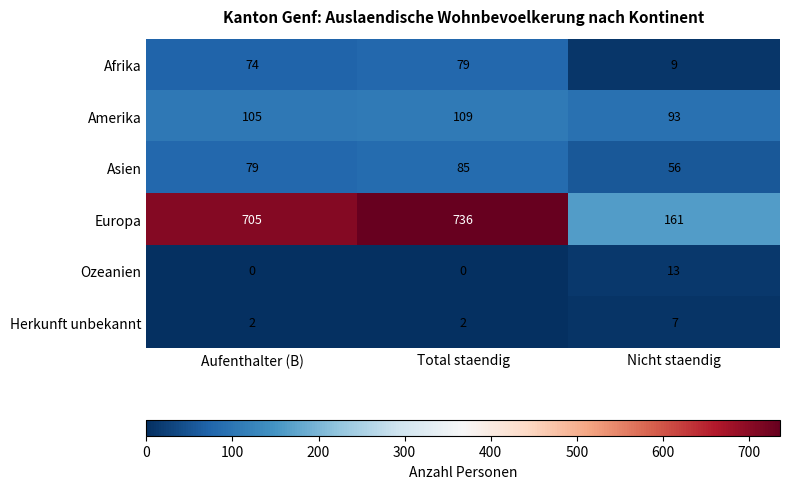

What value does the Europa series have at Aufenthalter (B), to the nearest 50?

700